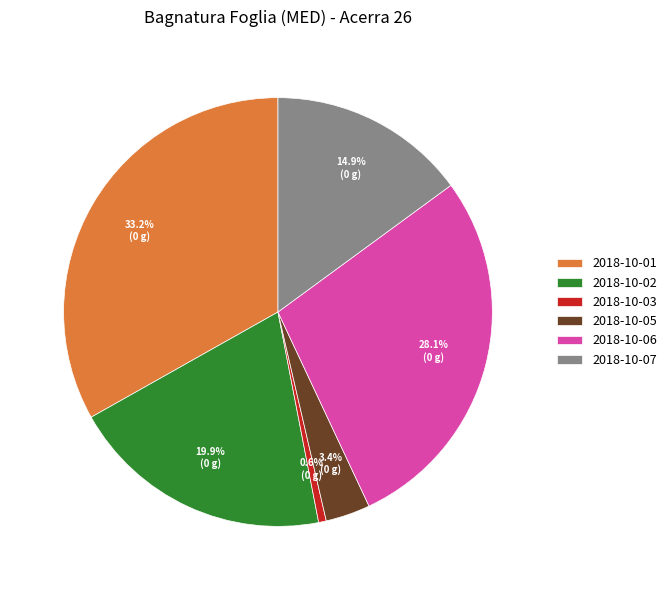

How many slices are in this pie chart?

6